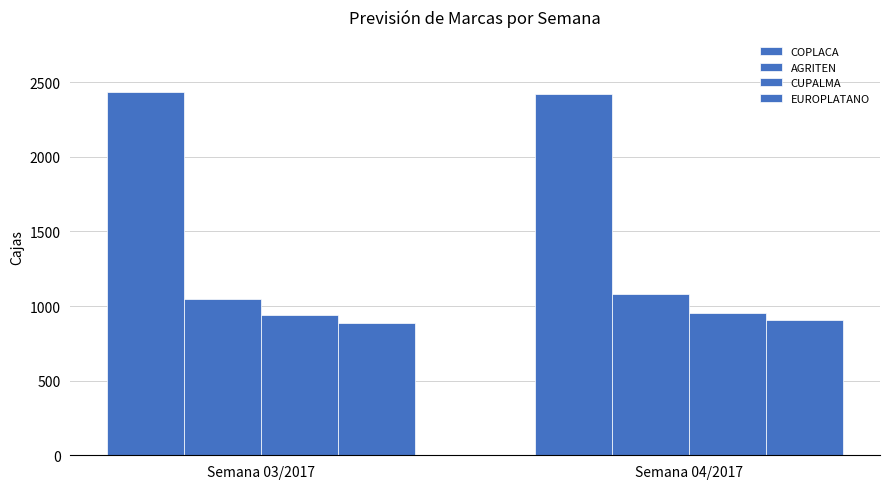

Between Semana 04/2017 and Semana 03/2017, which is larger?

Semana 03/2017